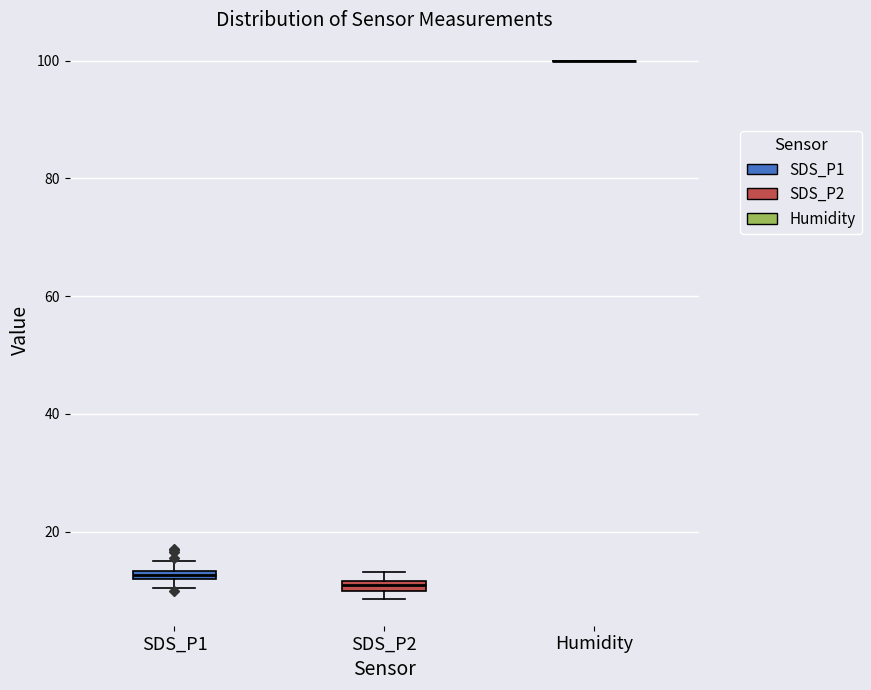

Where is the lower edge of the box for SDS_P1 on the y-axis? The values are not printed on the chart, so give them approximately, as read against the axis.

12